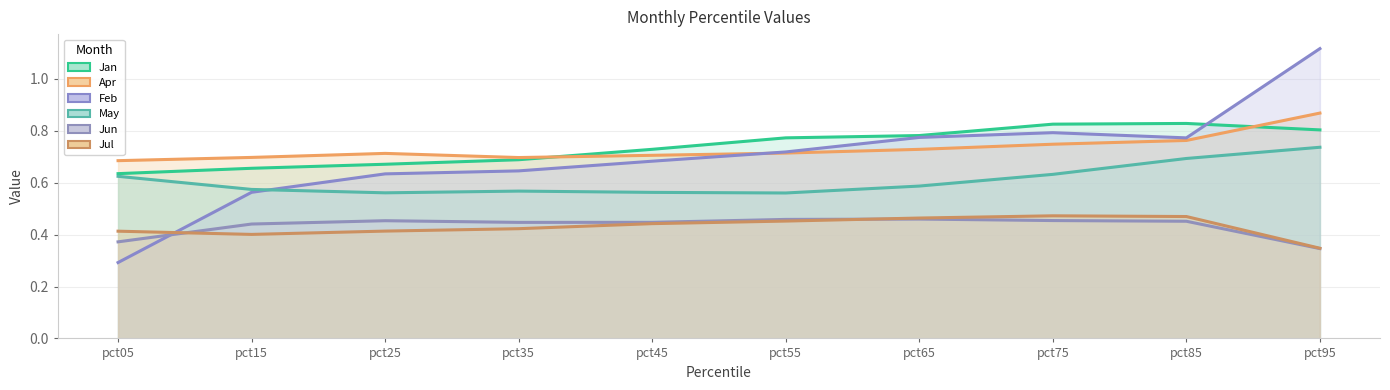

What are all the series names shown in the legend?

Jan line, Apr line, Feb line, May line, Jun line, Jul line